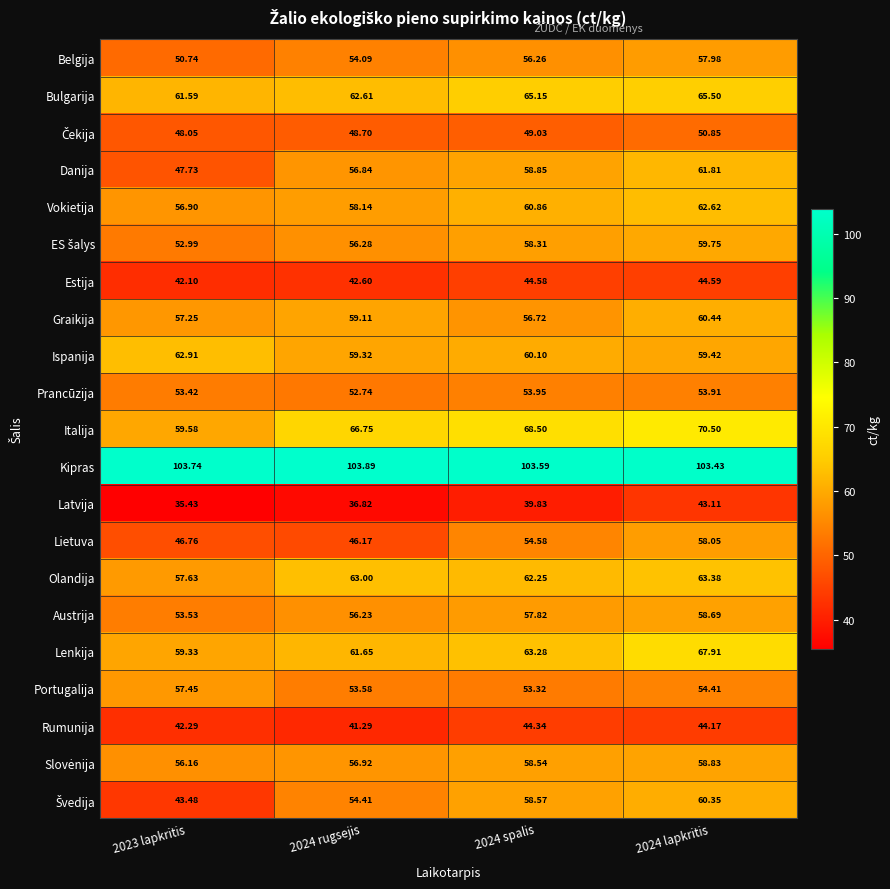

Is the value of Belgija at 2024 spalis greater than the value of Danija at 2024 spalis?

No